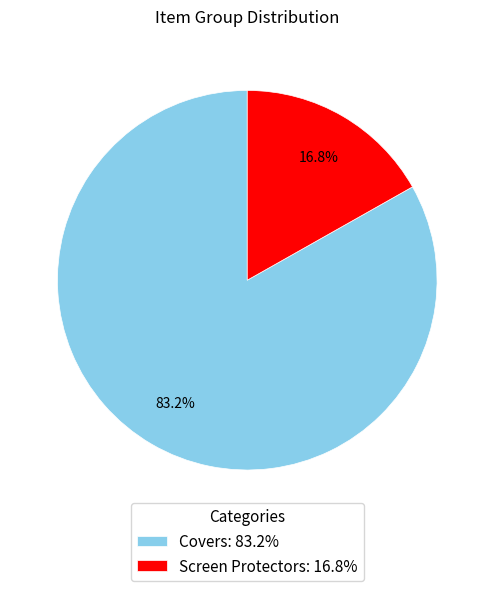

What percentage is the Covers slice, to the nearest percent?

83%